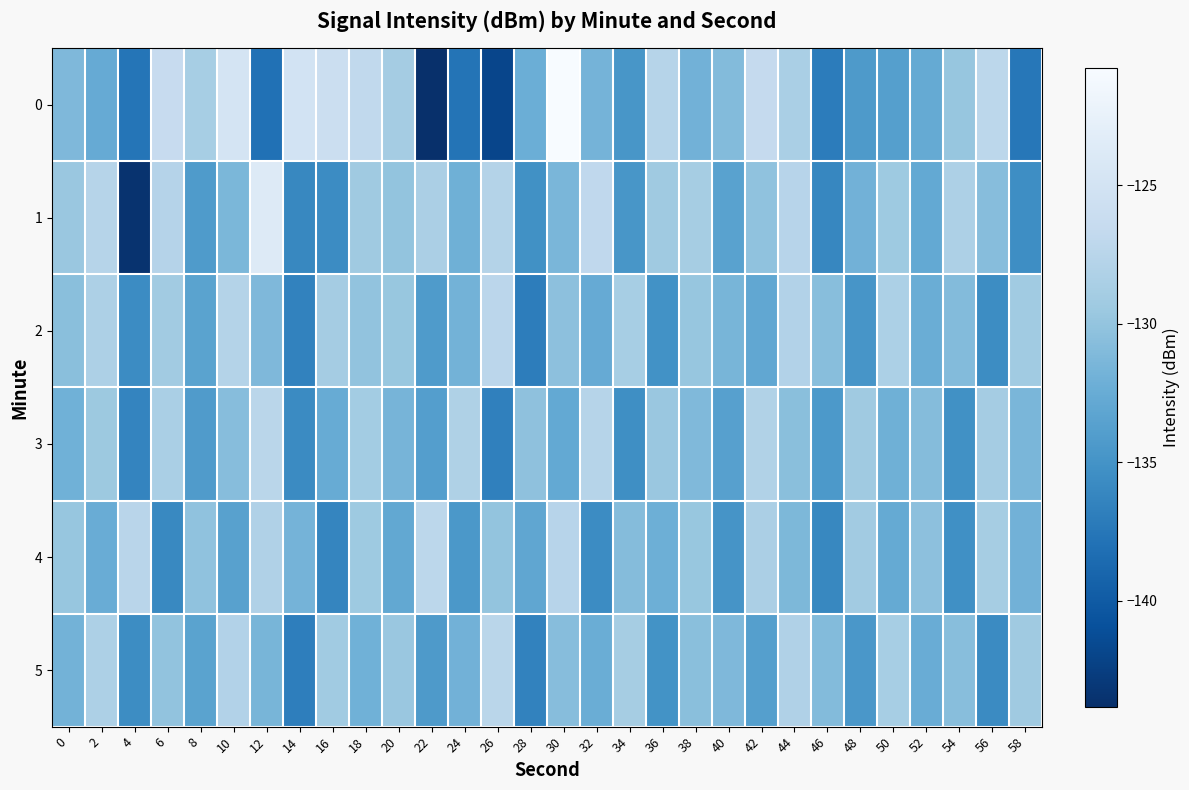

At which category is the sum across all series the highest?

30